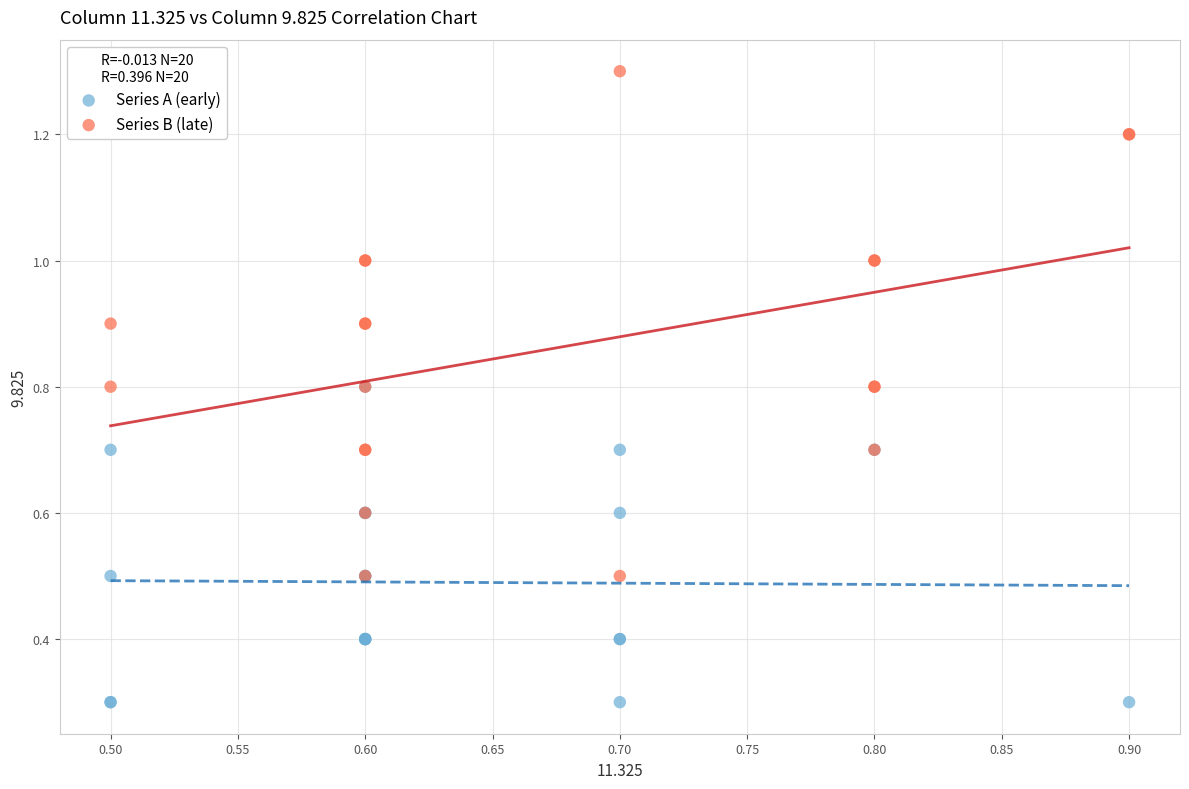

Which series has the widest spread of Y values?

Series B (late)